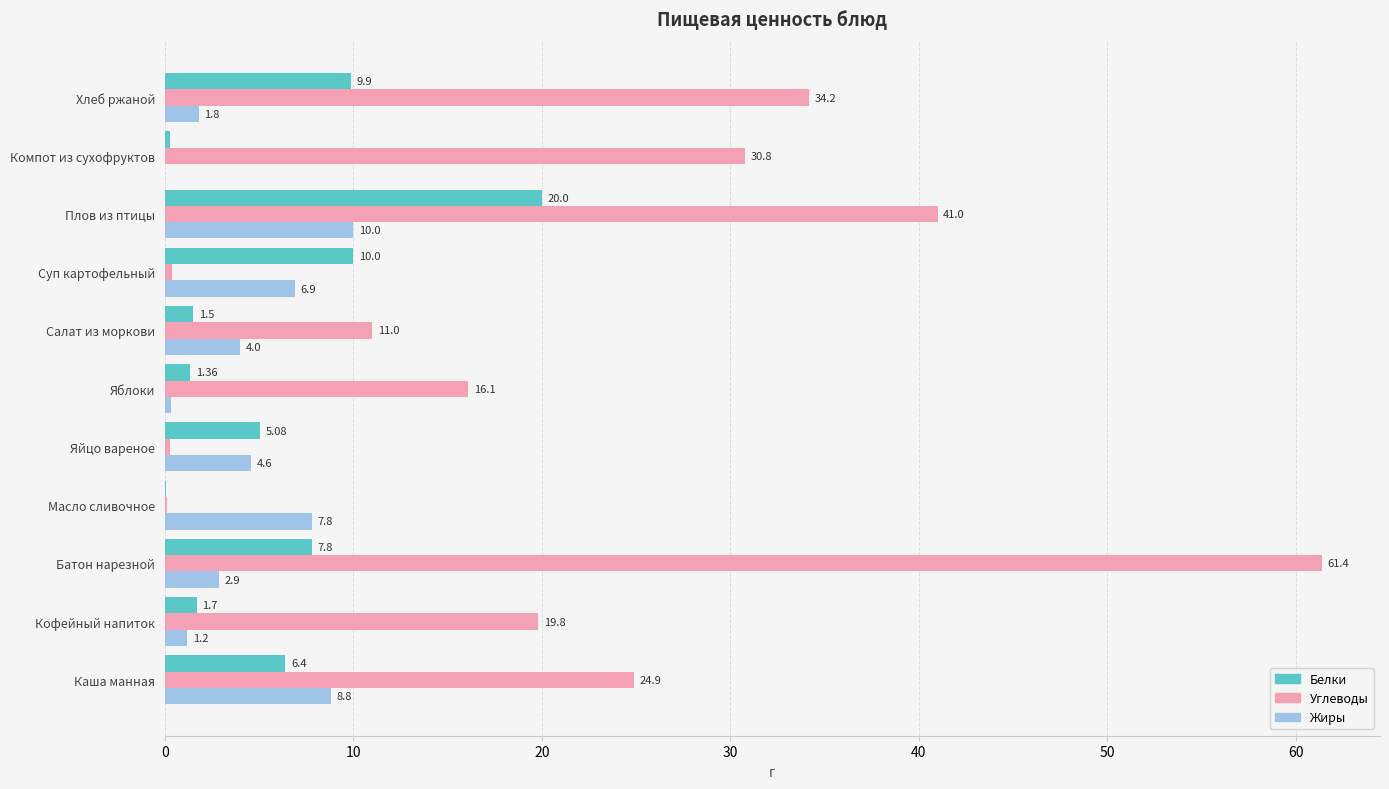

Which series has the largest total across all categories?

Углеводы